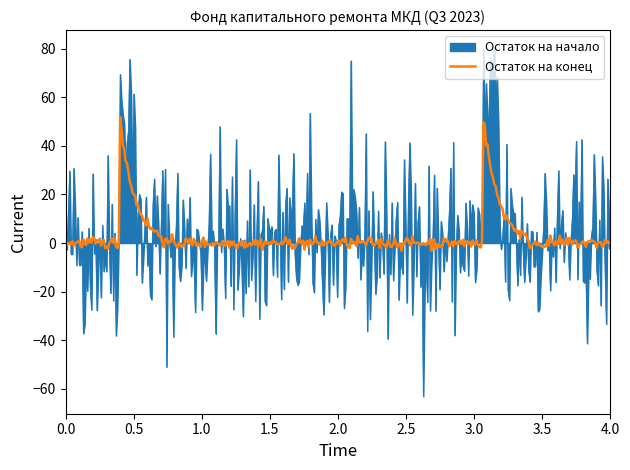

What is the highest value of the Остаток на конец series?

51.7